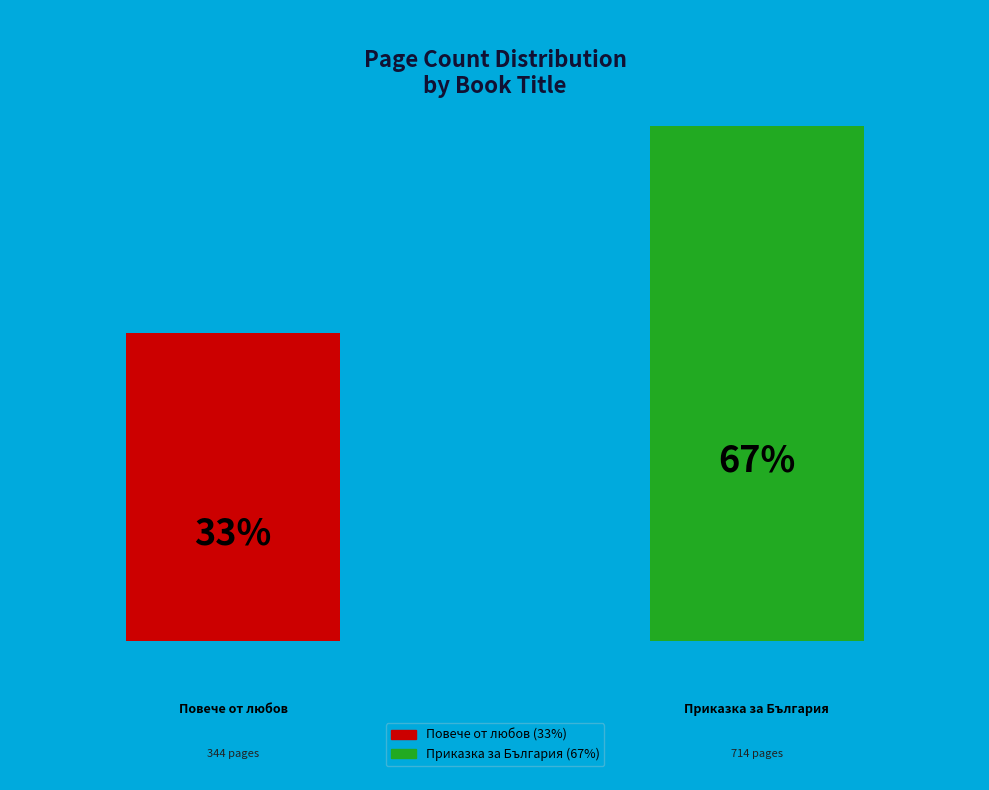

How many slices are in this pie chart?

2